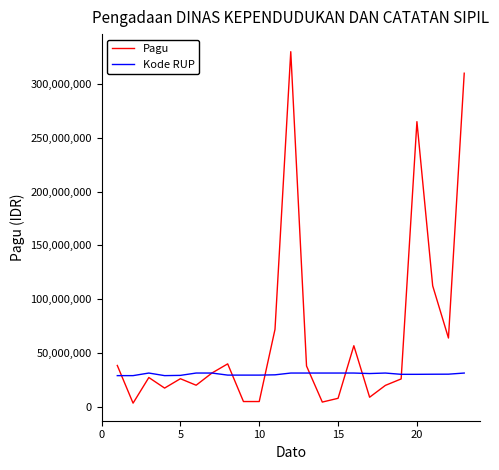

Which series has the widest spread of values?

Pagu